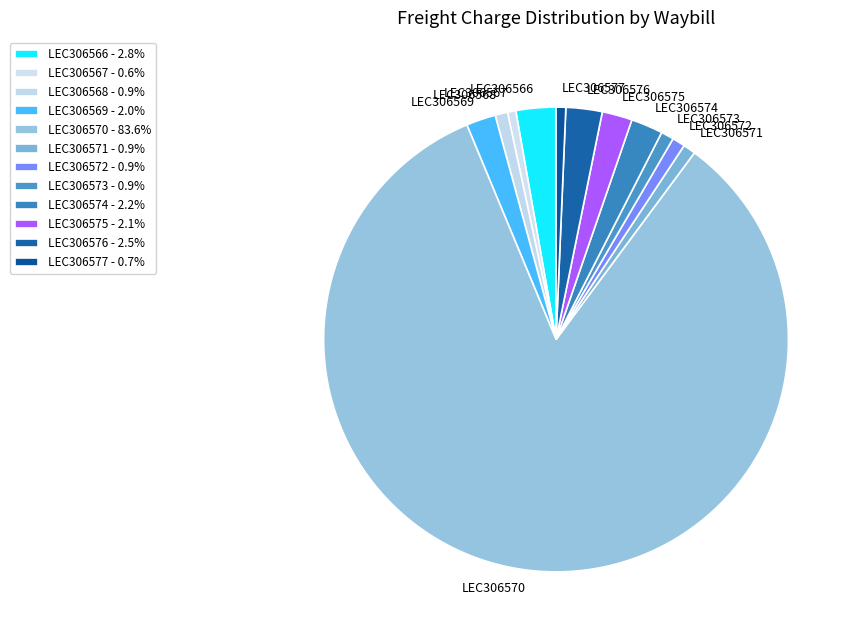

Does any single category account for the majority?

Yes